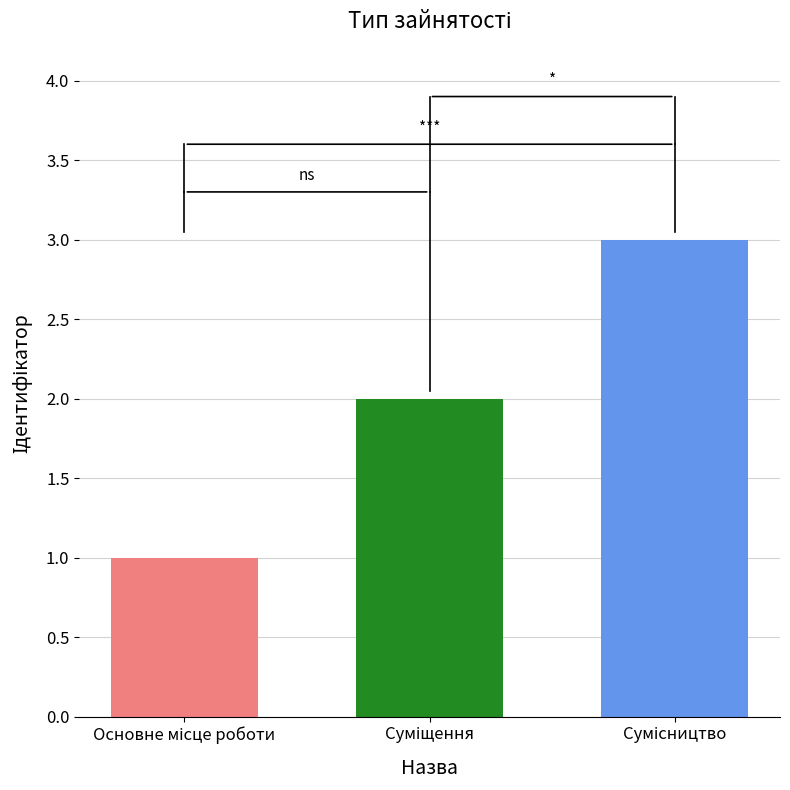

What is the smallest value displayed?

1